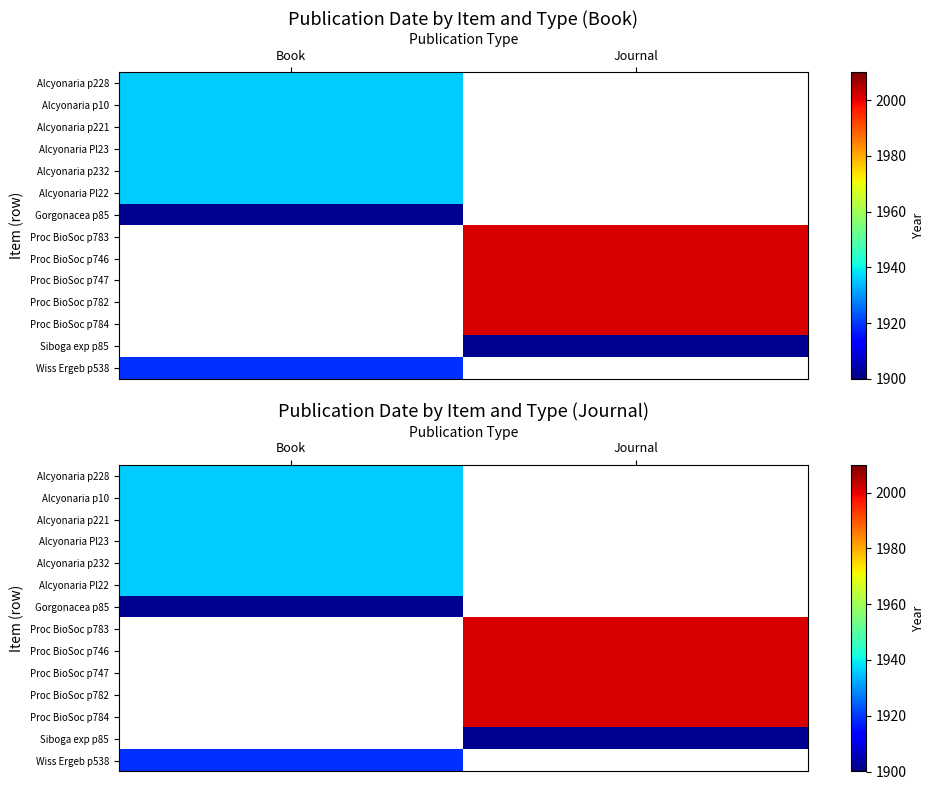

Between Journal and Book, which is larger?

Book